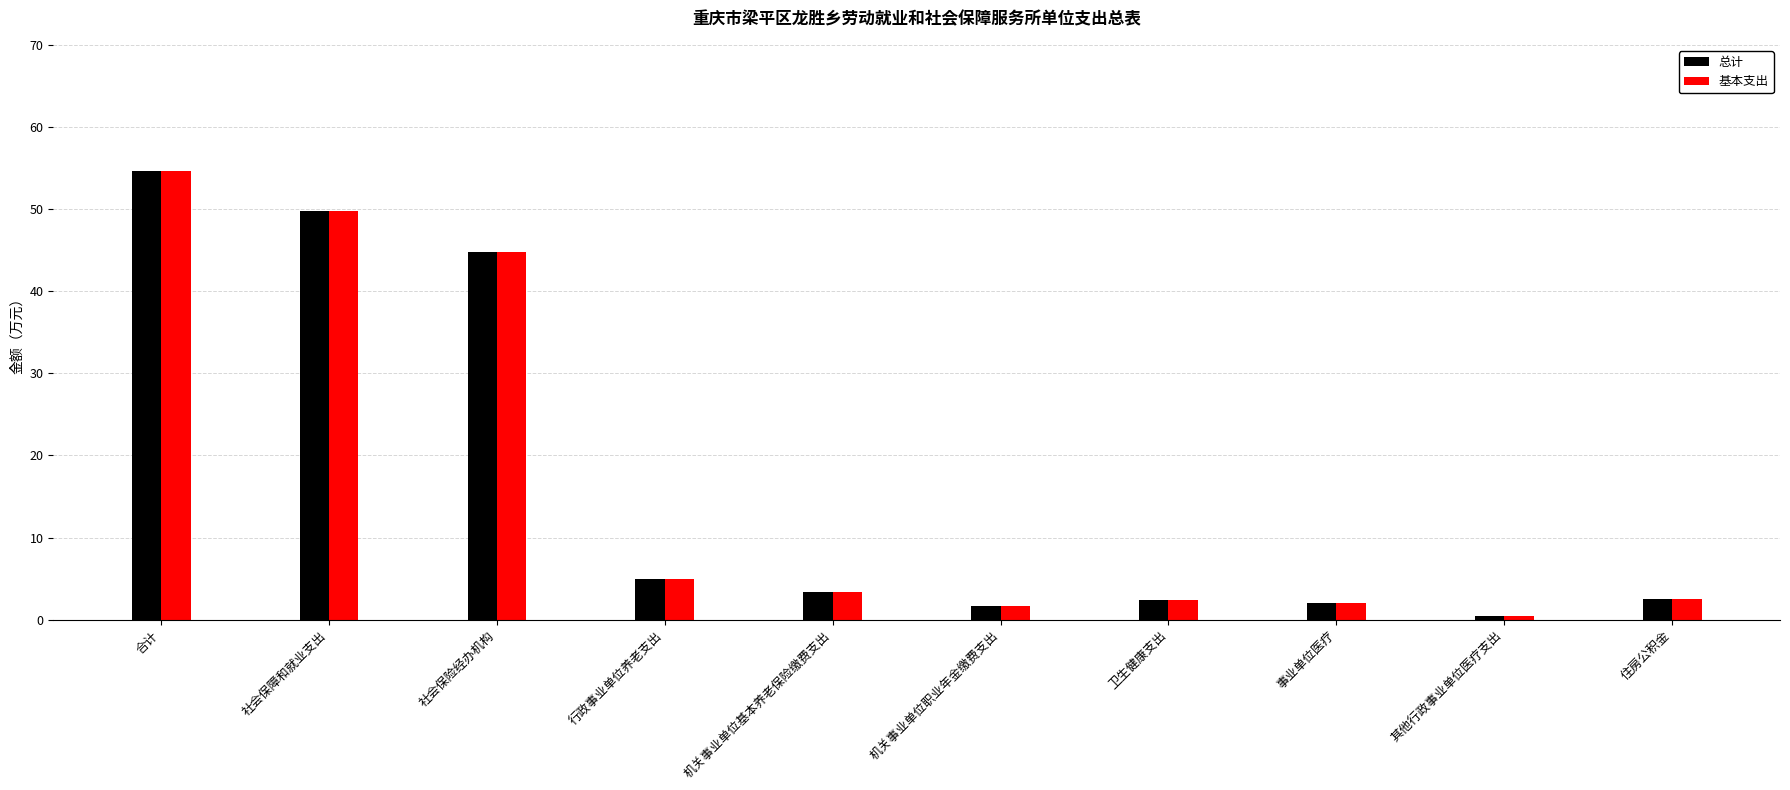

What is the label of the 3rd bar from the left?

社会保险经办机构